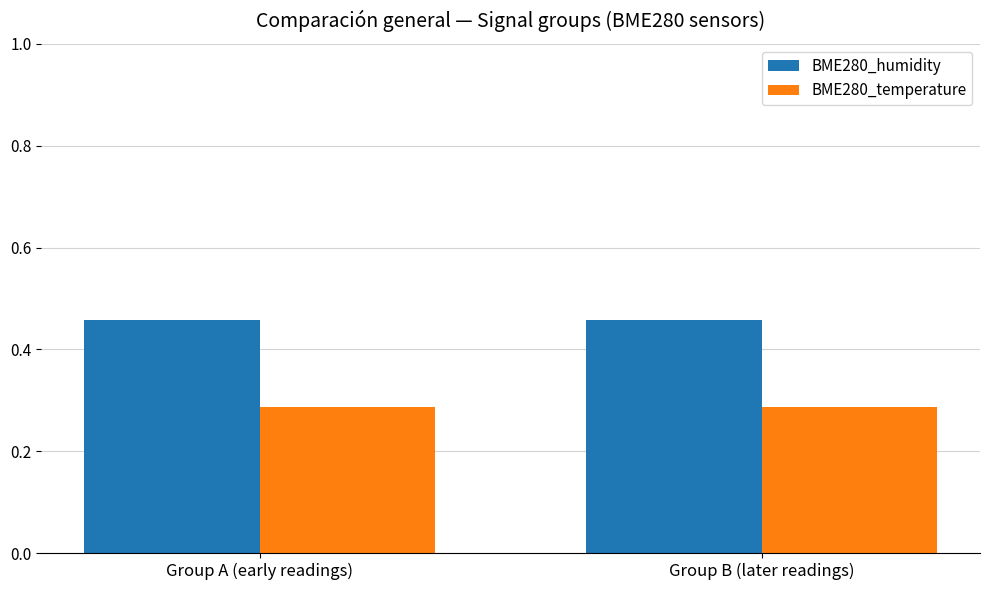

What is the sum of the BME280_humidity values at Group B (later readings) and Group A (early readings)?

0.9